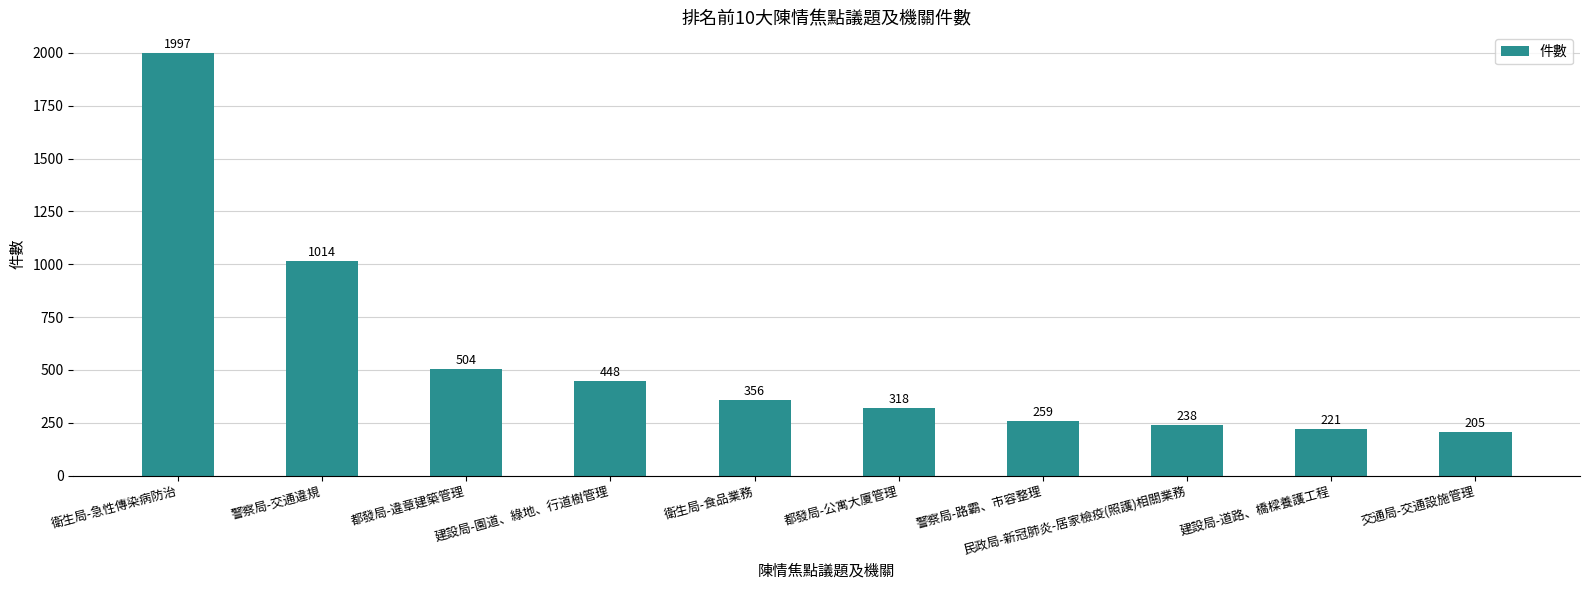

Rank the categories by value from highest to lowest.

衛生局-急性傳染病防治, 警察局-交通違規, 都發局-違章建築管理, 建設局-園道、綠地、行道樹管理, 衛生局-食品業務, 都發局-公寓大廈管理, 警察局-路霸、市容整理, 民政局-新冠肺炎-居家檢疫(照護)相關業務, 建設局-道路、橋樑養護工程, 交通局-交通設施管理